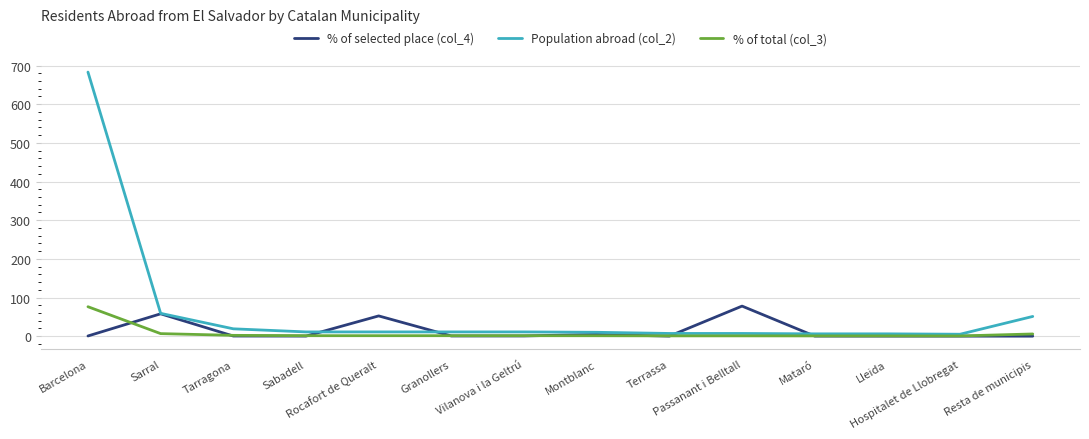

At which label does Population abroad (col_2) first exceed 11?

Barcelona